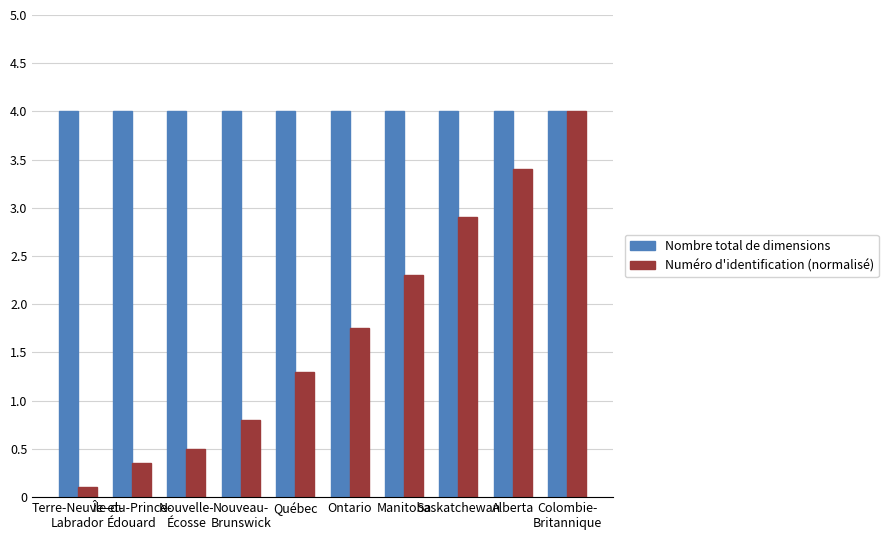

The value of Nombre total de dimensions at Saskatchewan is 4.0. True or false?

True